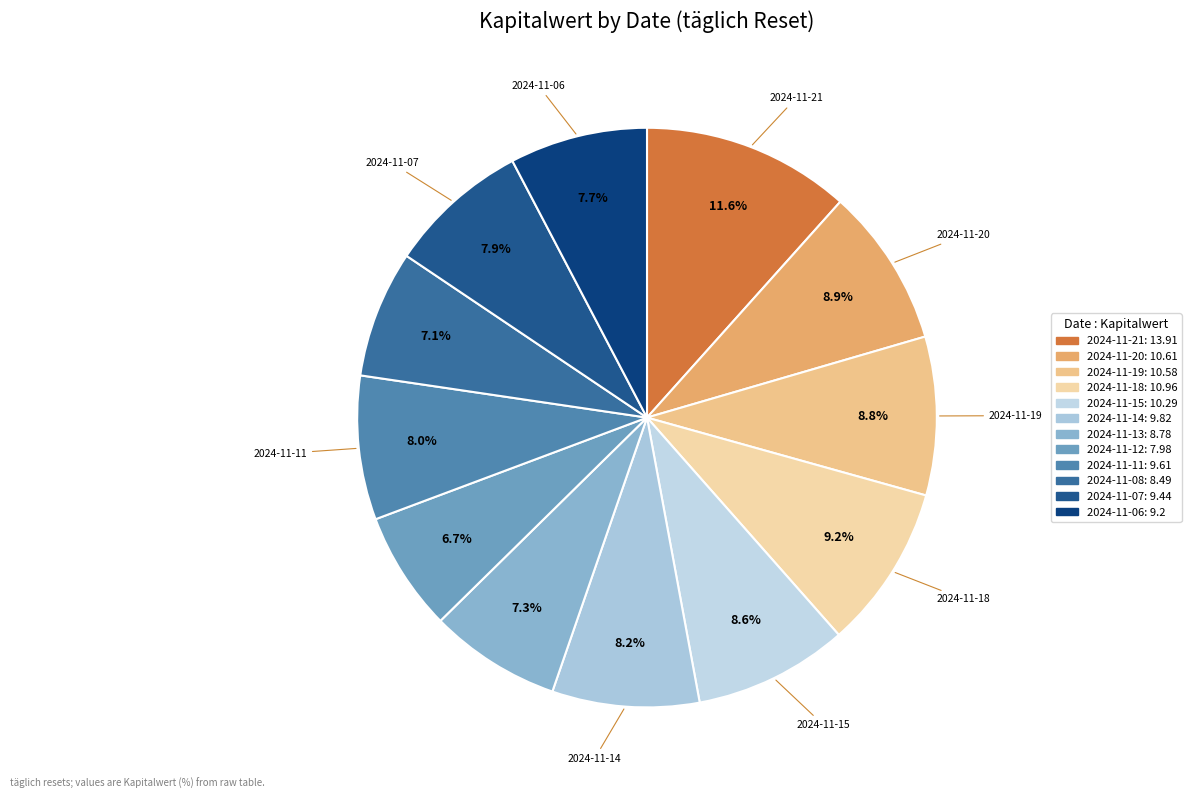

How many slices are in this pie chart?

12